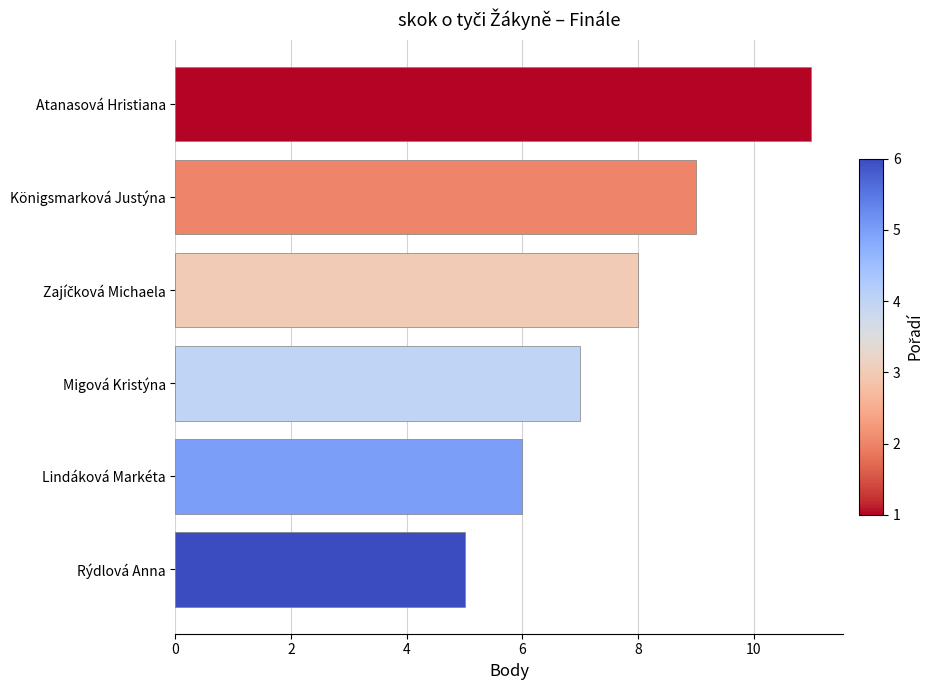

Reading top to bottom, transcribe all the data shown in this chart.

11	9	8	7	6	5